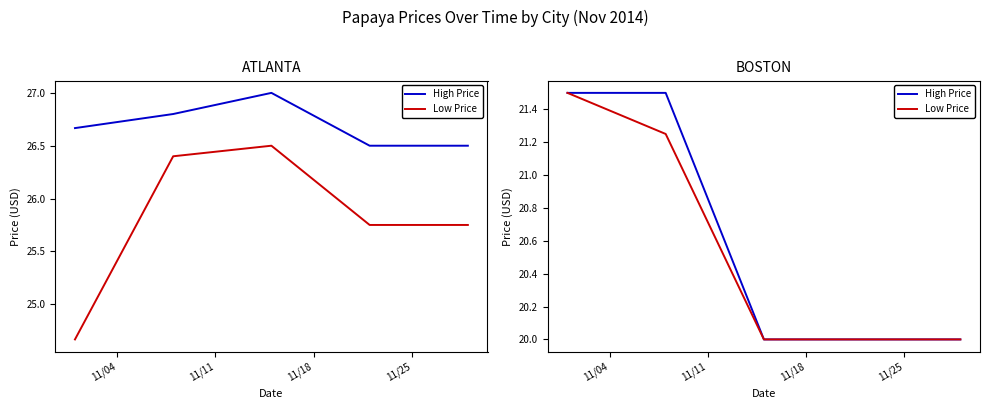

At which label is Low Price closest to 20?

11/18